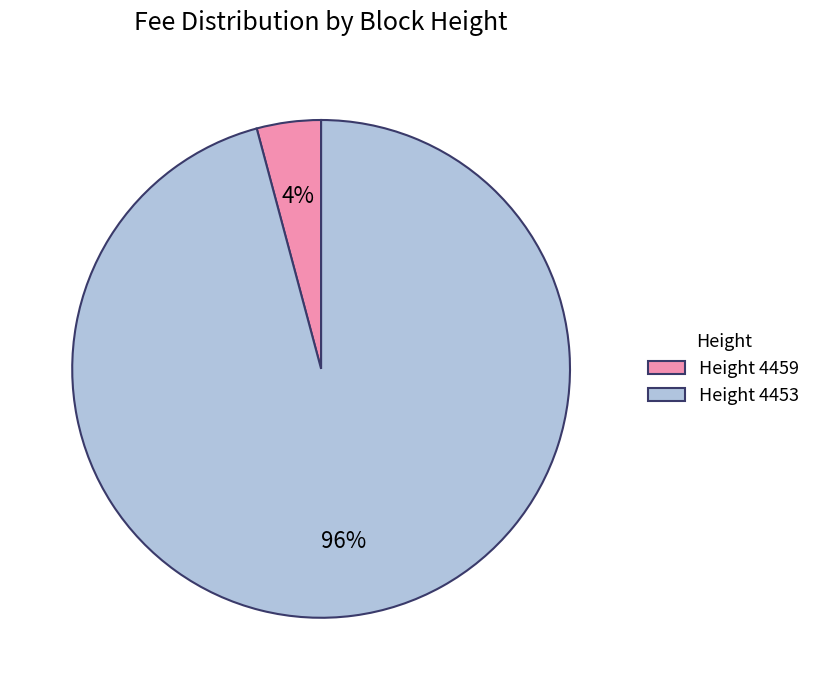

Which has a higher value, Height 4453 or Height 4459?

Height 4453